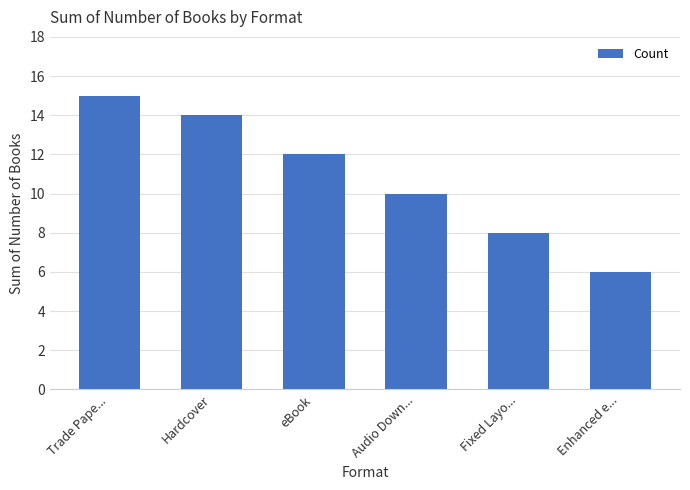

Reading left to right, extract all data points from this chart.

Trade Pape...=15	Hardcover=14	eBook=12	Audio Down...=10	Fixed Layo...=8	Enhanced e...=6